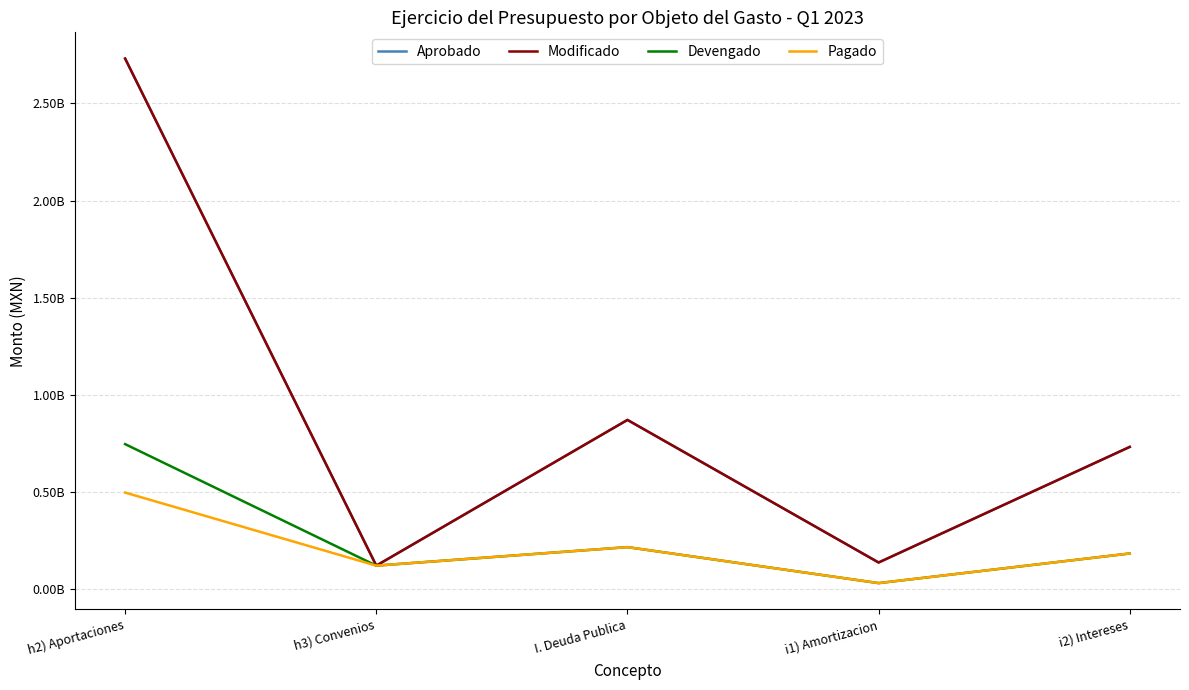

Between i1) Amortizacion and i2) Intereses, which series saw the biggest shift?

Aprobado